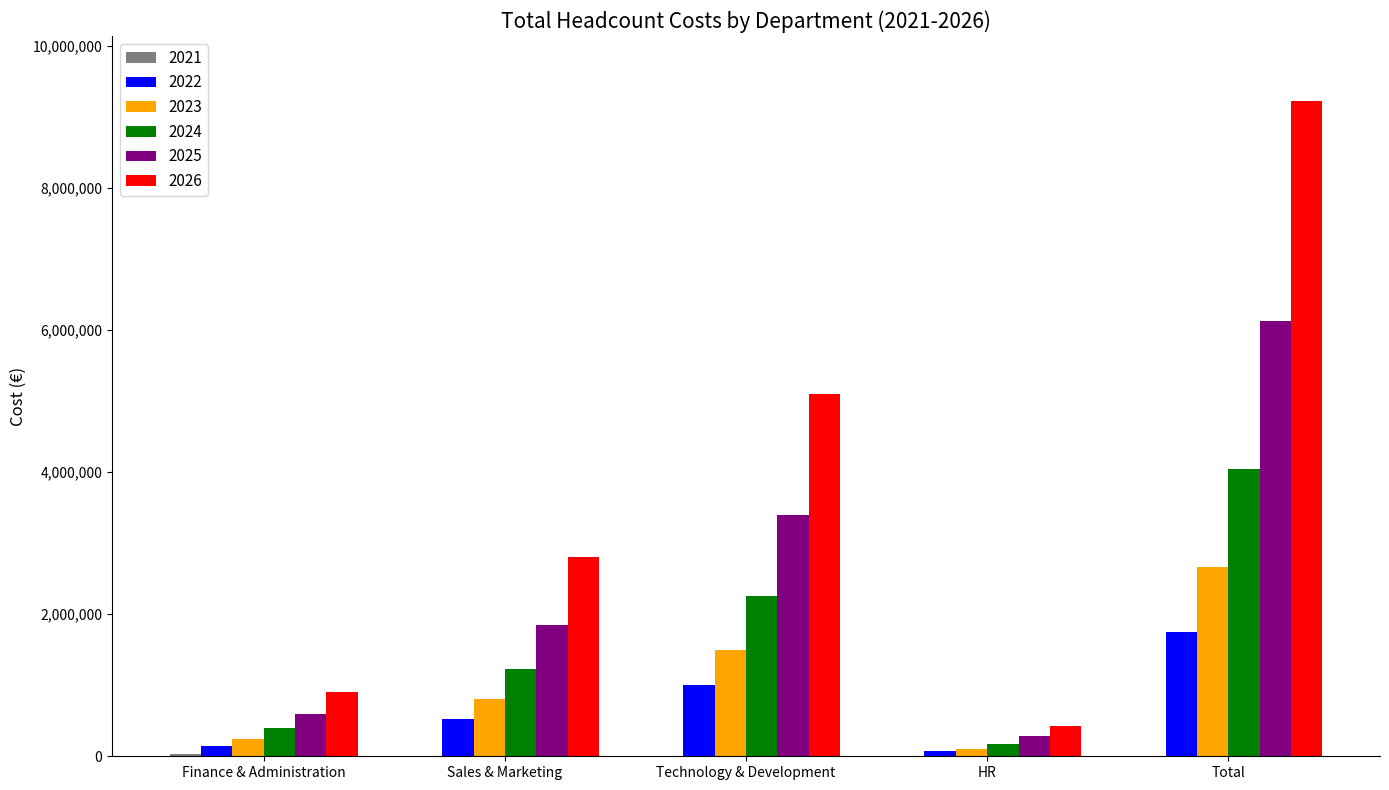

What is the total value across all series at Total?

23810000